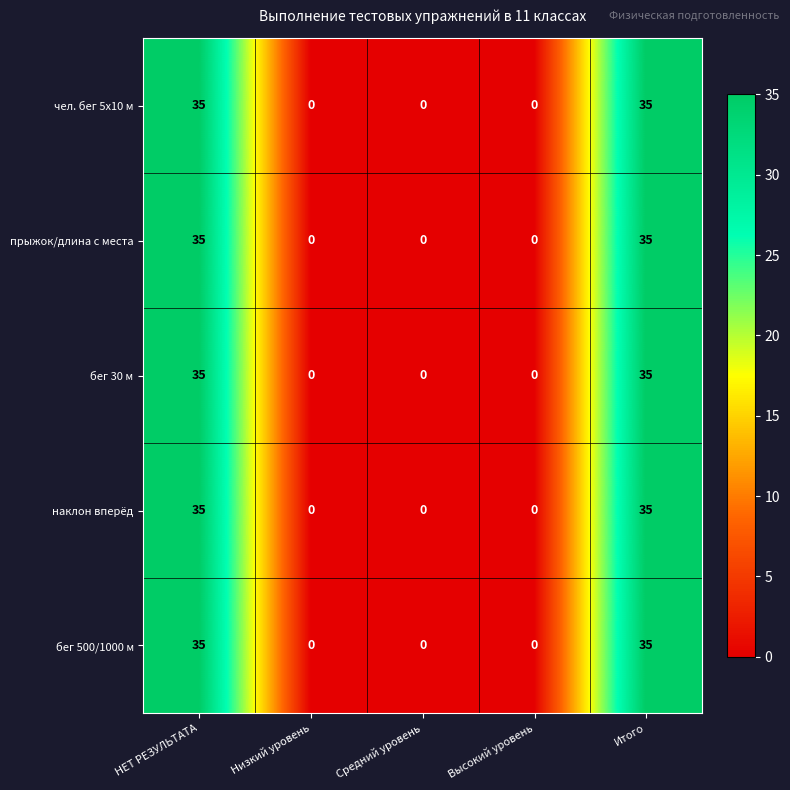

Reading left to right, list all the values displayed in this chart.

чел. бег 5х10 м: НЕТ РЕЗУЛЬТАТА=35	Низкий уровень=0	Средний уровень=0	Высокий уровень=0	Итого=35
прыжок/длина с места: НЕТ РЕЗУЛЬТАТА=35	Низкий уровень=0	Средний уровень=0	Высокий уровень=0	Итого=35
бег 30 м: НЕТ РЕЗУЛЬТАТА=35	Низкий уровень=0	Средний уровень=0	Высокий уровень=0	Итого=35
наклон вперёд: НЕТ РЕЗУЛЬТАТА=35	Низкий уровень=0	Средний уровень=0	Высокий уровень=0	Итого=35
бег 500/1000 м: НЕТ РЕЗУЛЬТАТА=35	Низкий уровень=0	Средний уровень=0	Высокий уровень=0	Итого=35